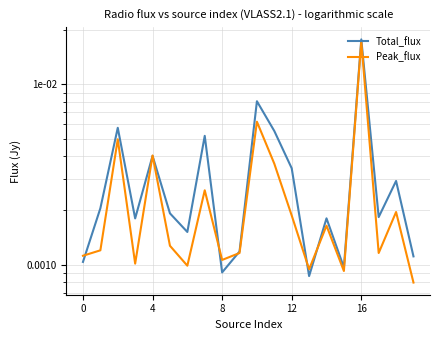

In Total_flux, how many points are higher than both neighbors (excluding endpoints)?

7